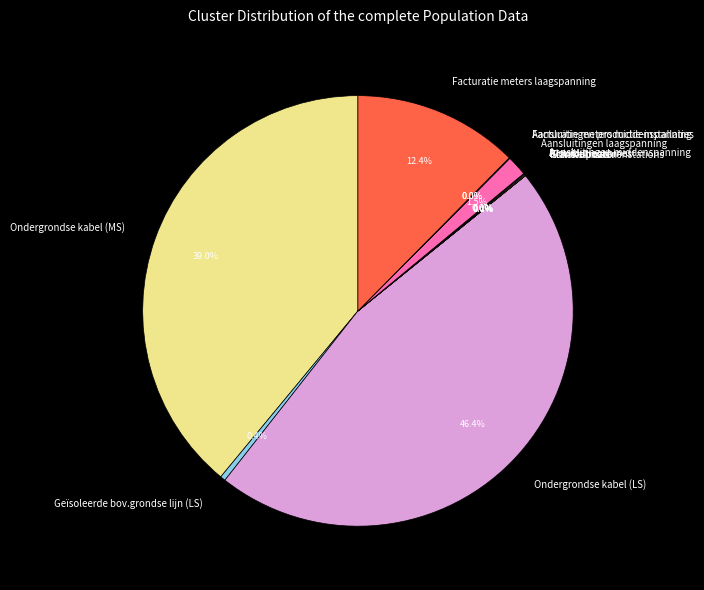

Is there any slice that represents more than half of the pie?

No